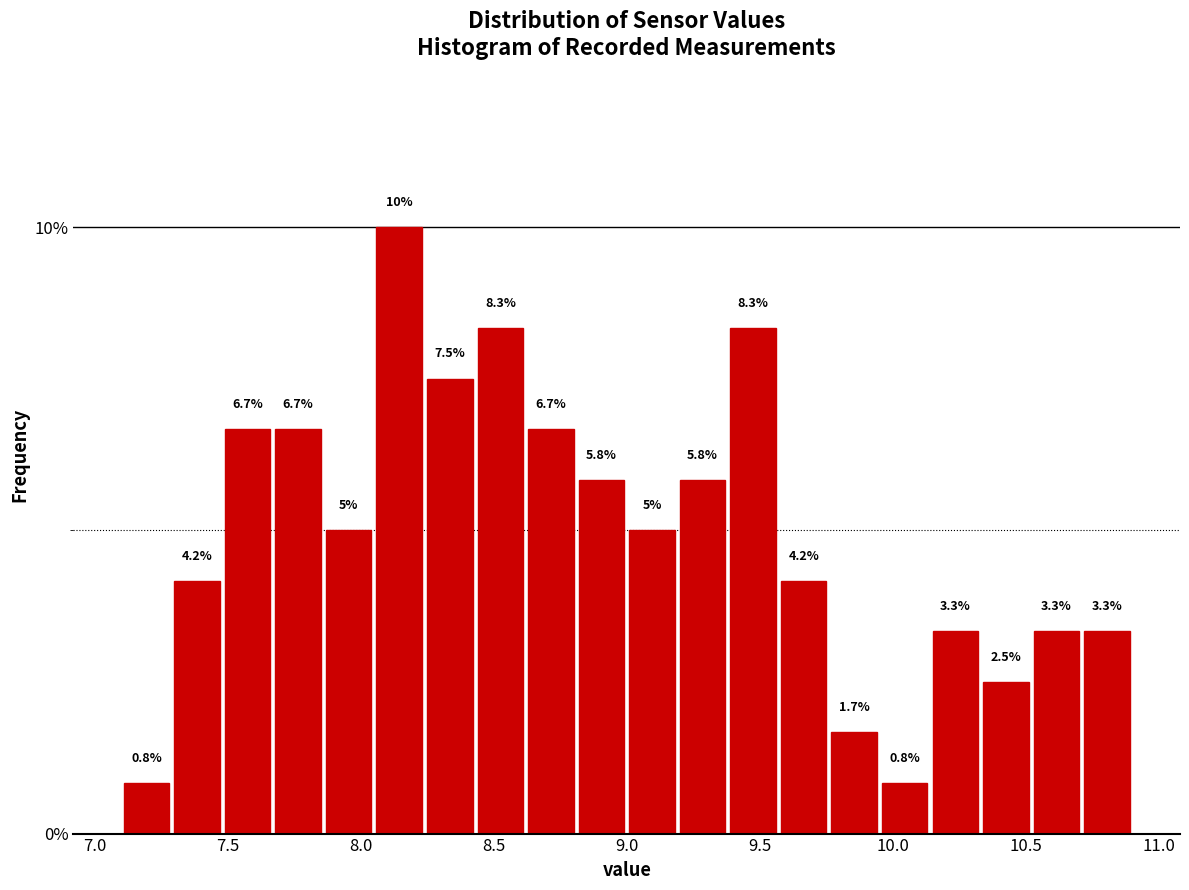

Around what value on the x-axis is the tallest bar? Give the approximate position of its centre, as read against the axis.

8.15